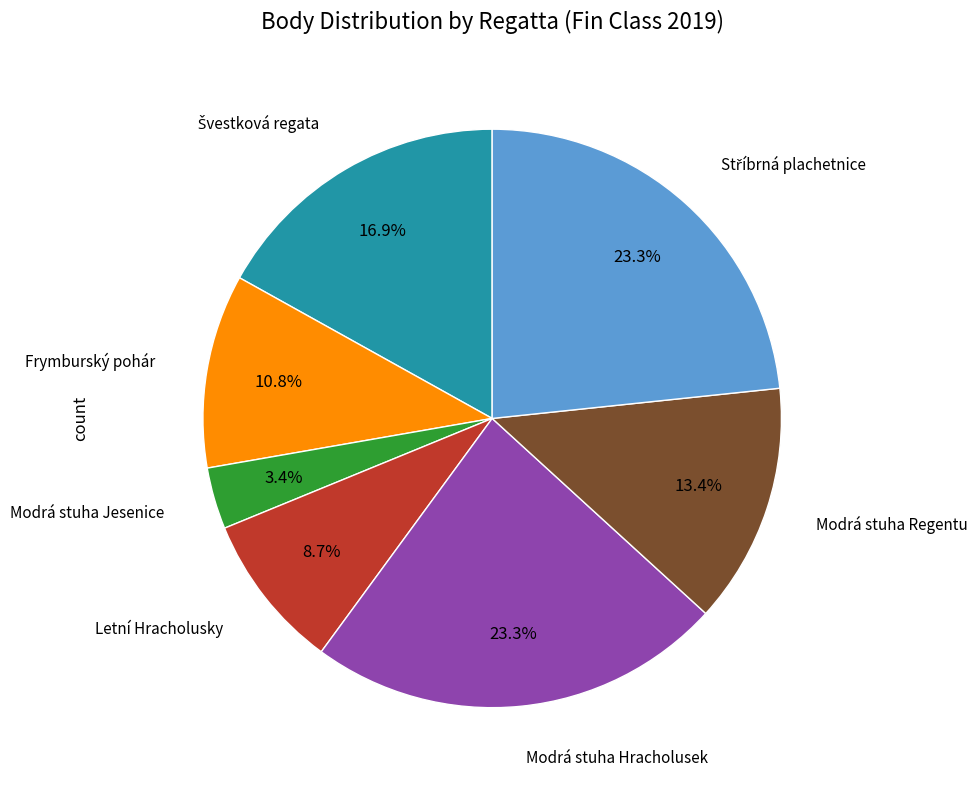

What portion of the pie excludes Modrá stuha Hracholusek?

76.7%